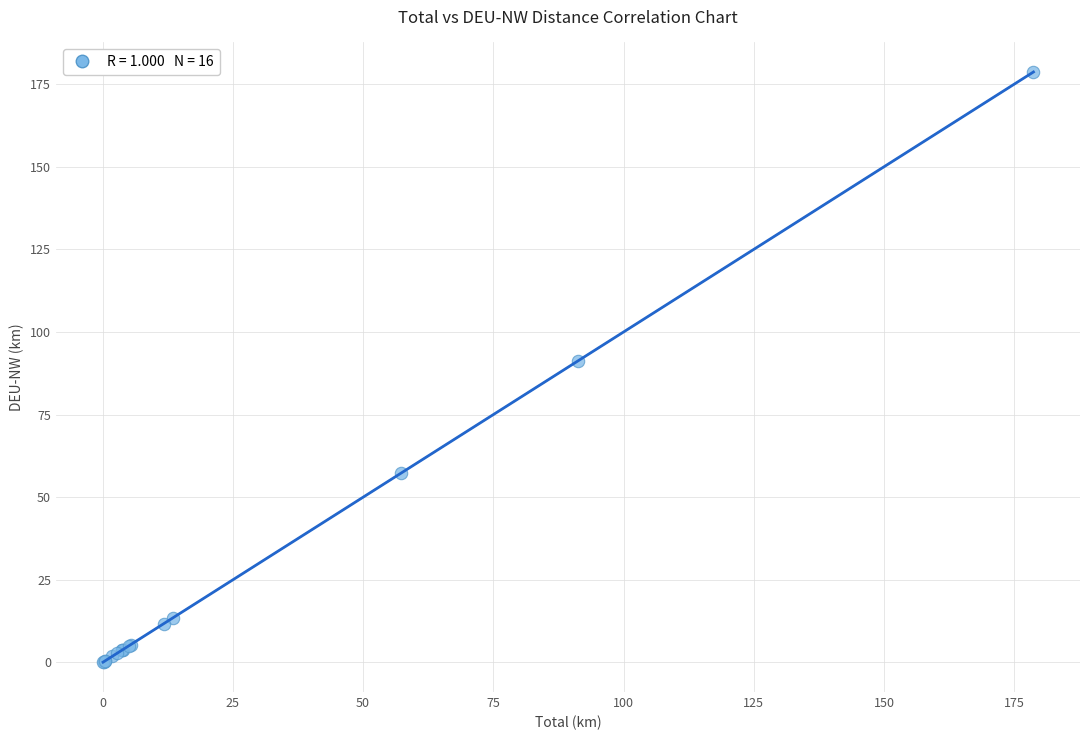

What Y value in the scatter plot is closest to 89?

91.3